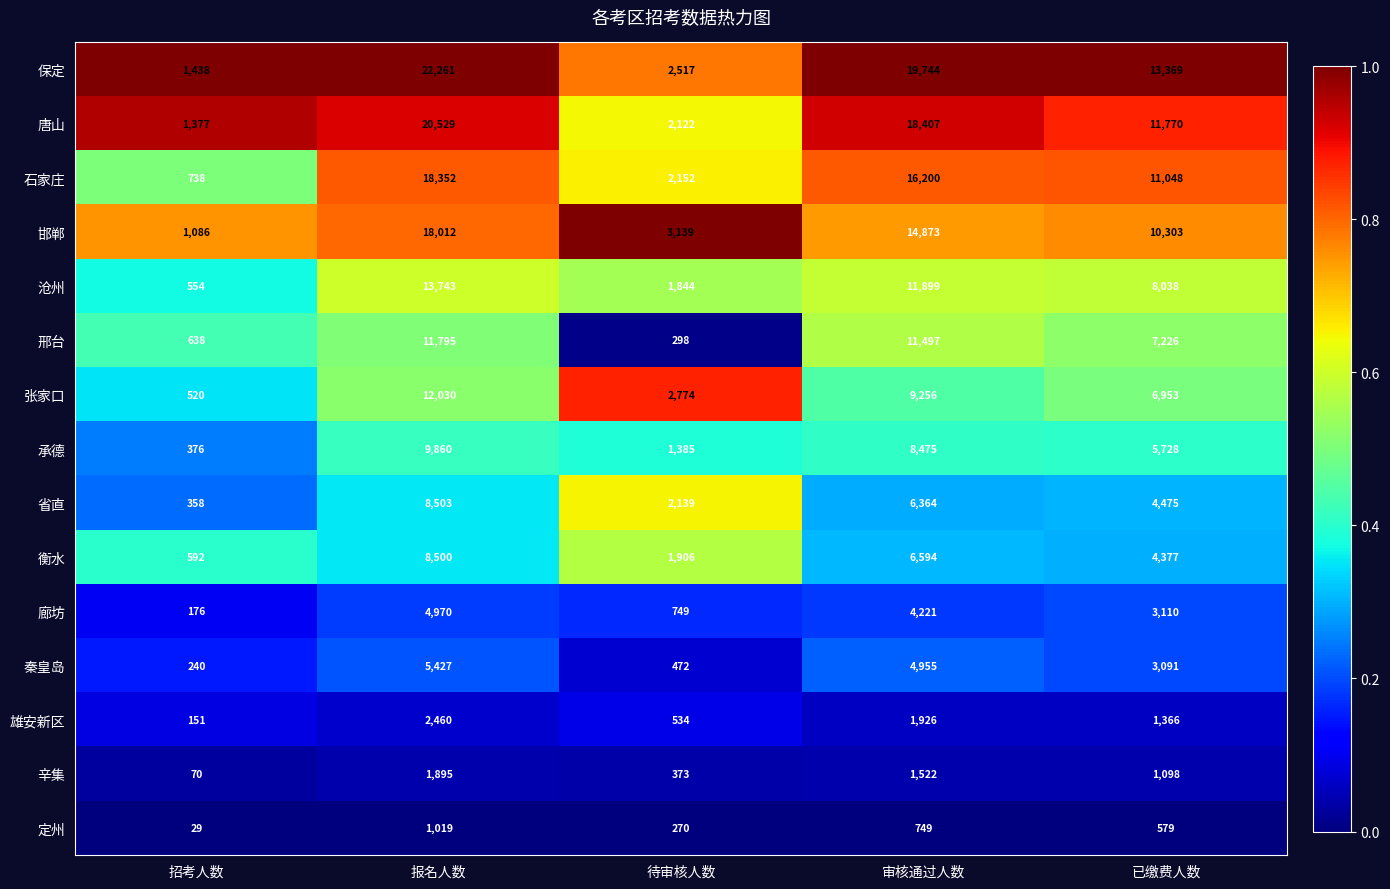

Where is 保定 nearest to the value 11849?

已缴费人数